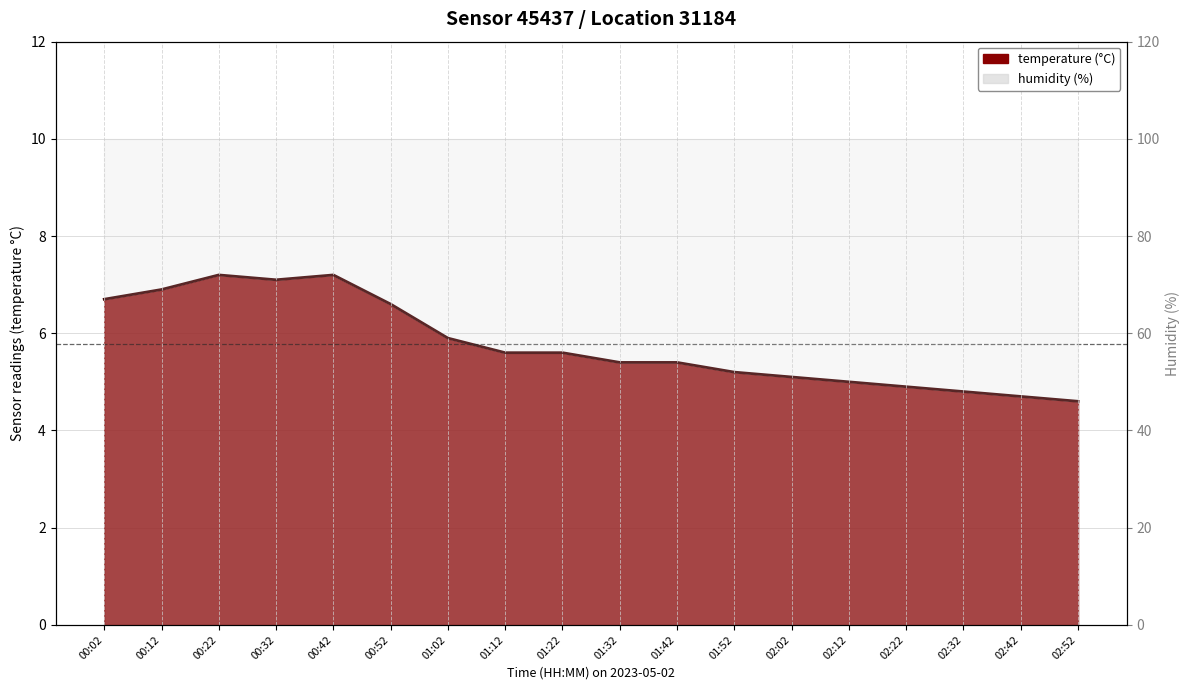

List the labels in order of value, smallest first.

02:52, 02:42, 02:32, 02:22, 02:12, 02:02, 01:52, 01:32, 01:42, 01:12, 01:22, 01:02, 00:52, 00:02, 00:12, 00:32, 00:22, 00:42